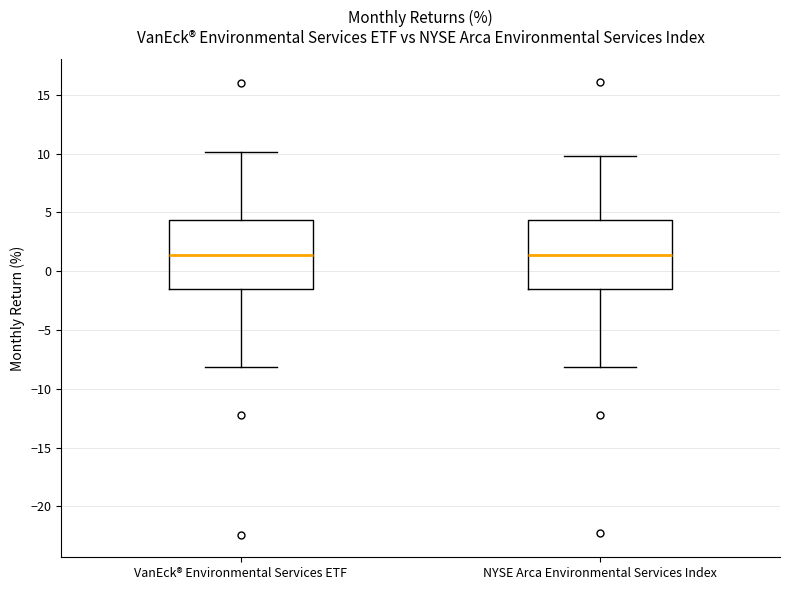

Where does the median line of the box for VanEck® Environmental Services ETF sit on the y-axis? The values are not printed on the chart, so give them approximately, as read against the axis.

1.5